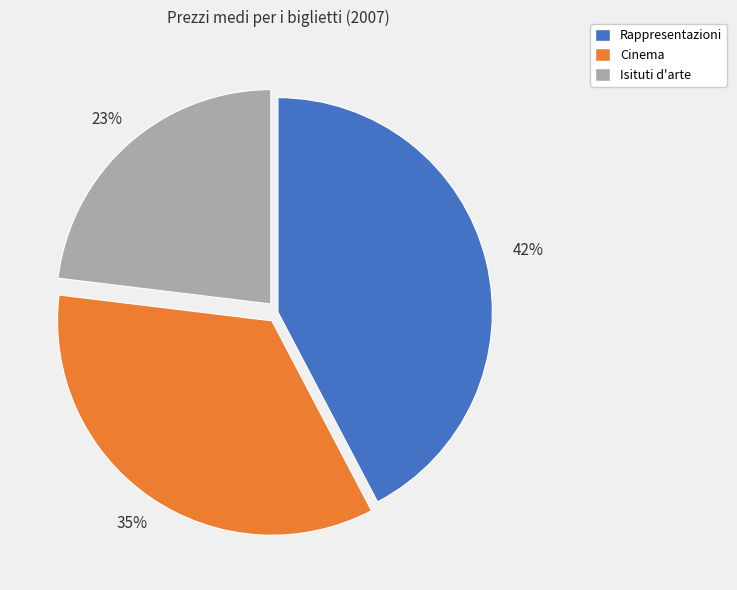

Rank the categories by value from highest to lowest.

Rappresentazioni, Cinema, Isituti d'arte